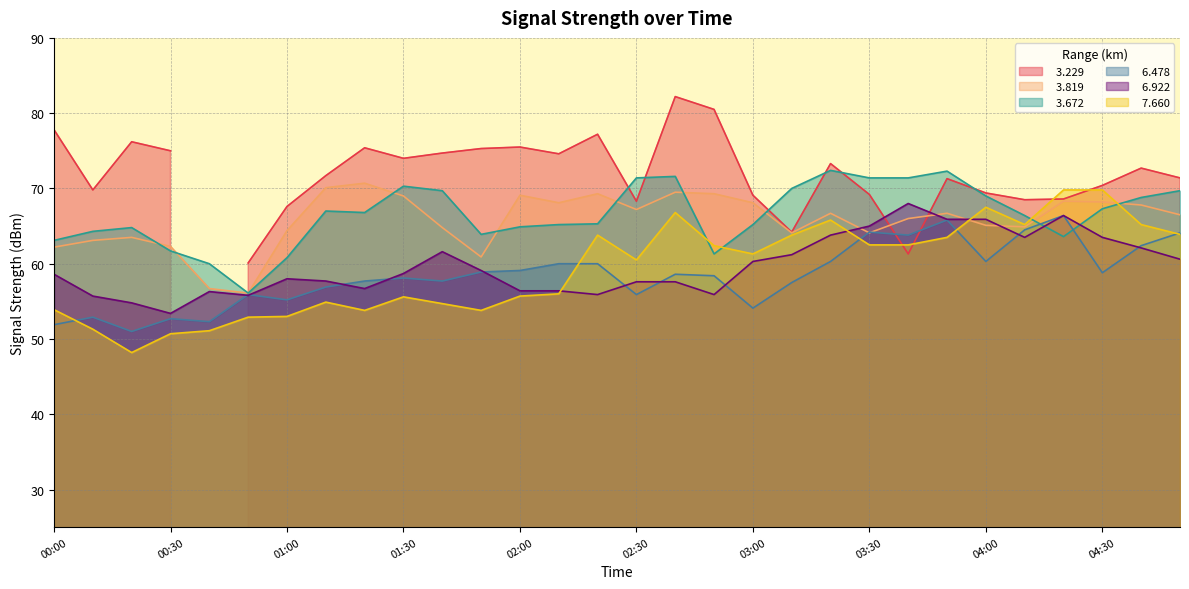

What is the difference between the second highest and minimum values in the   7.660 series?

21.6